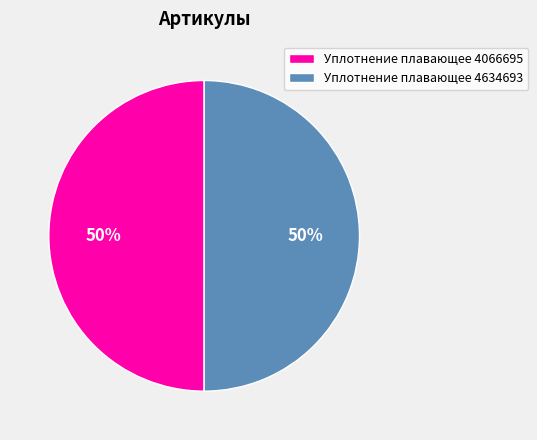

The Уплотнение плавающее 4066695 slice represents 50% of the pie. True or false?

True